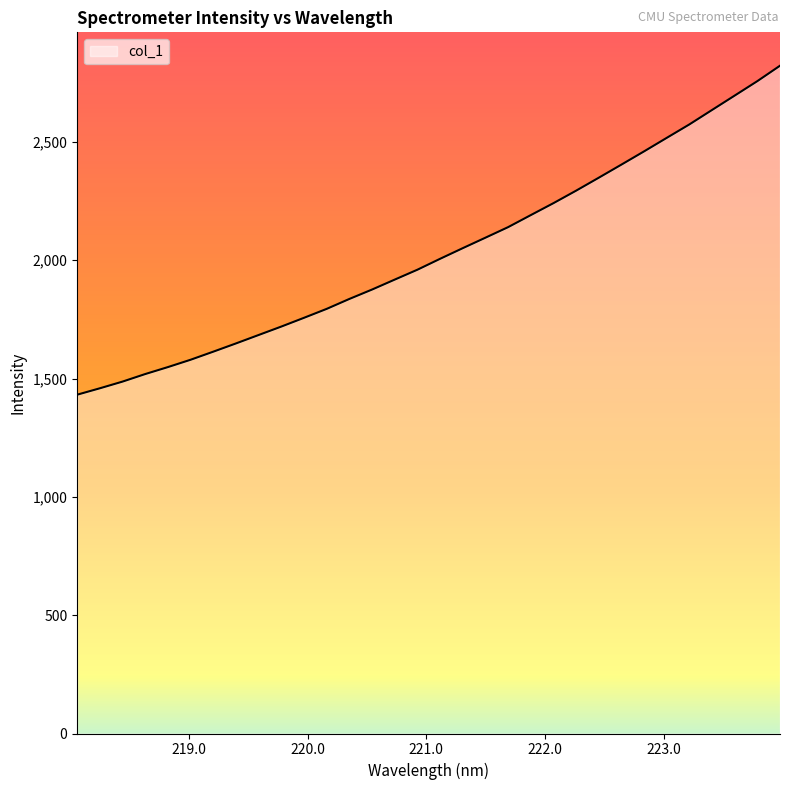

Reading left to right, extract all data points from this chart.

1431.9	1459.0	1487.3	1519.2	1548.6	1579.6	1613.8	1648.6	1684.3	1719.9	1757.0	1794.7	1836.7	1876.4	1918.5	1960.2	2006.3	2051.3	2095.5	2140.1	2191.0	2241.5	2294.3	2349.0	2404.4	2460.3	2517.5	2574.3	2635.3	2696.1	2757.1	2822.3